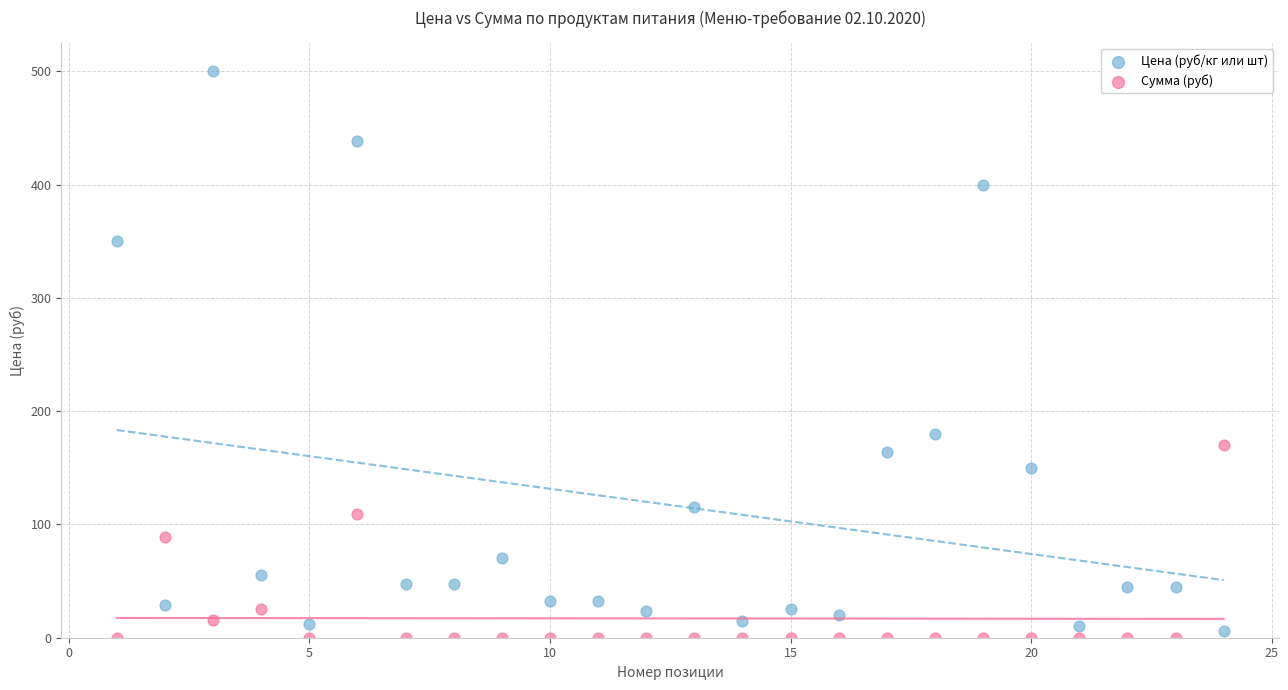

Which series has the largest Y range (max minus min)?

Цена (руб/кг или шт)